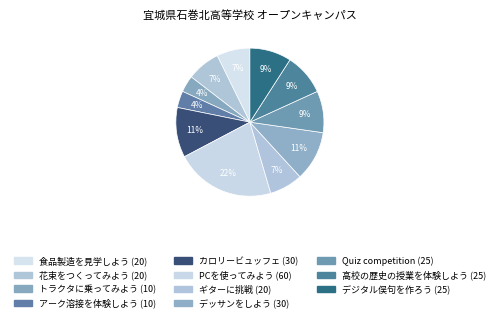

Count the number of slices in the pie.

11